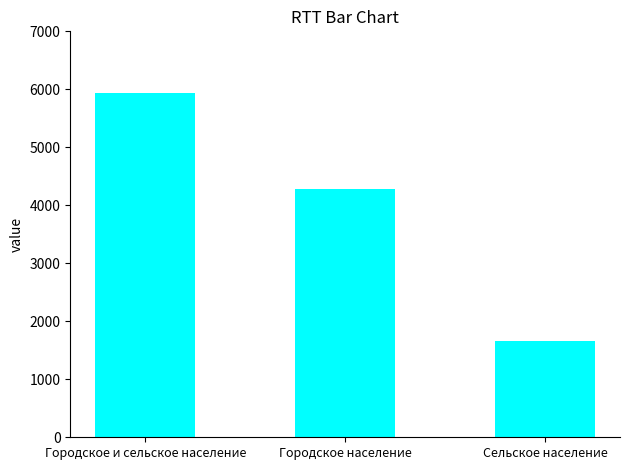

What is the greatest value displayed?

5939